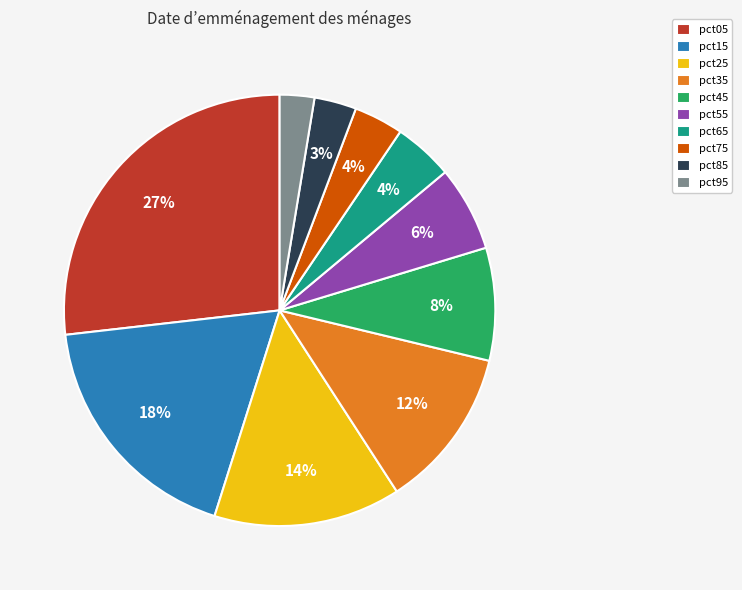

Between pct05 and pct45, which is larger?

pct05